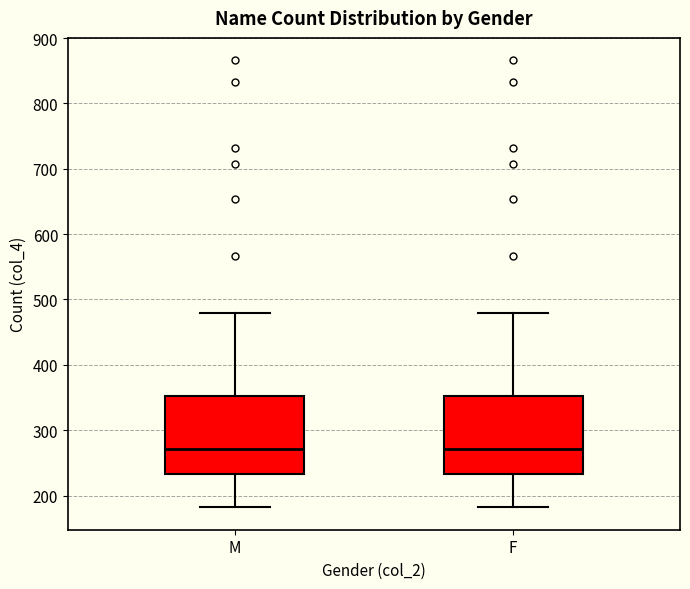

Where does the upper whisker of the box for M end on the y-axis? The values are not printed on the chart, so give them approximately, as read against the axis.

480